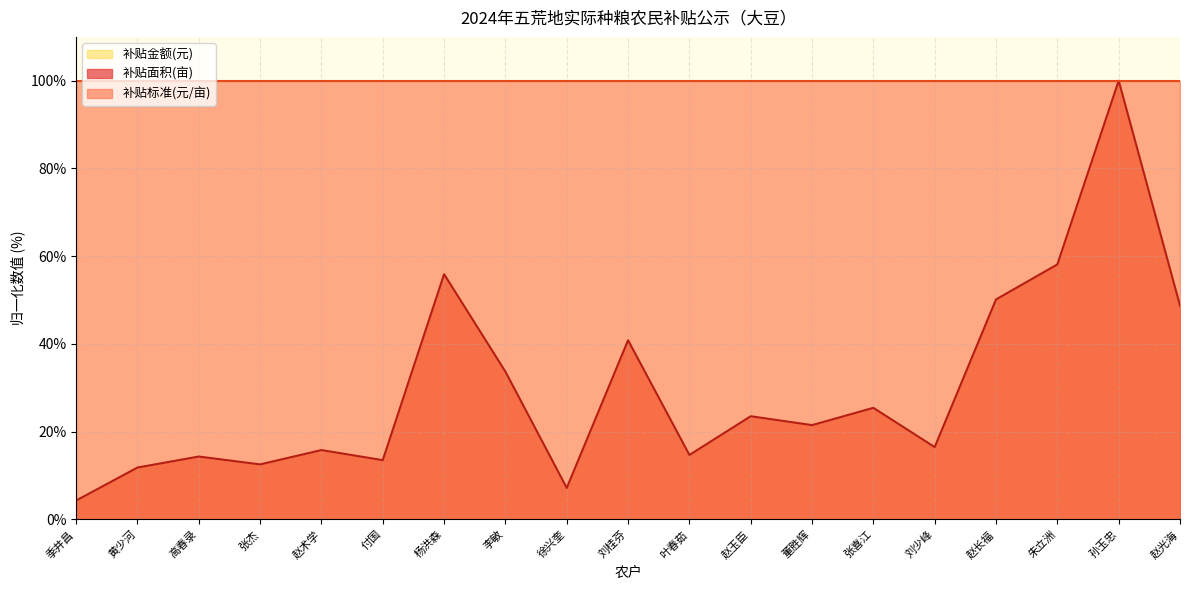

What is the smallest value displayed?

4.3